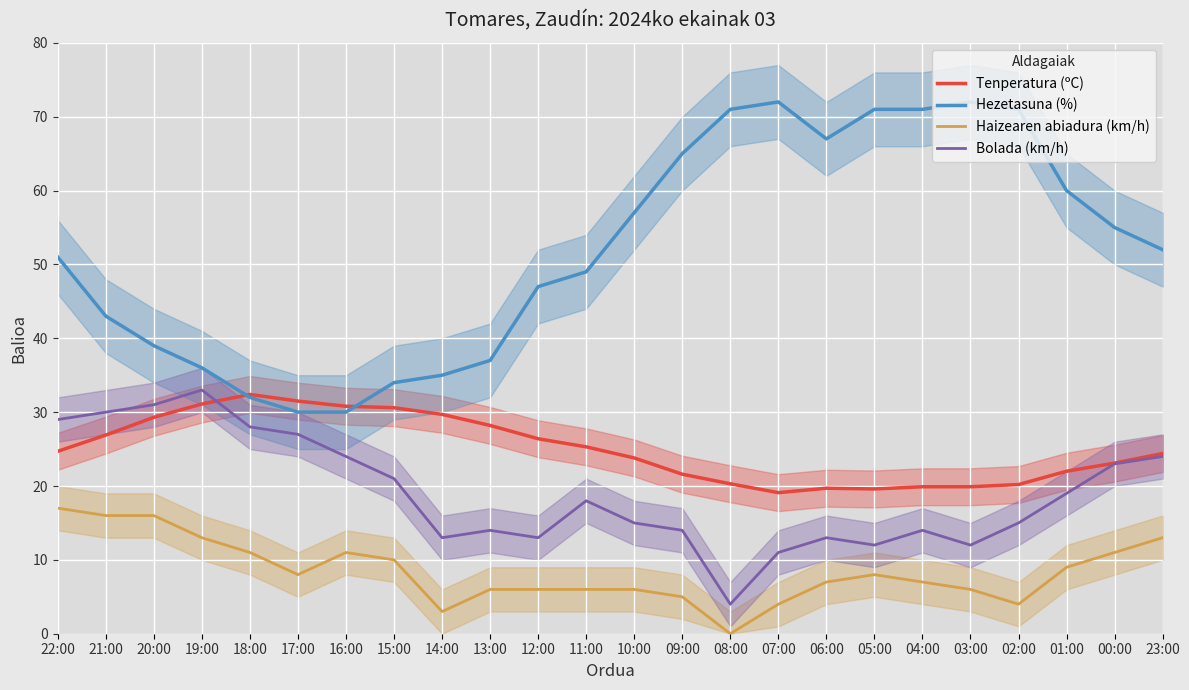

Is the value of Hezetasuna (%) at 07:00 greater than the value of Tenperatura (ºC) at 08:00?

Yes